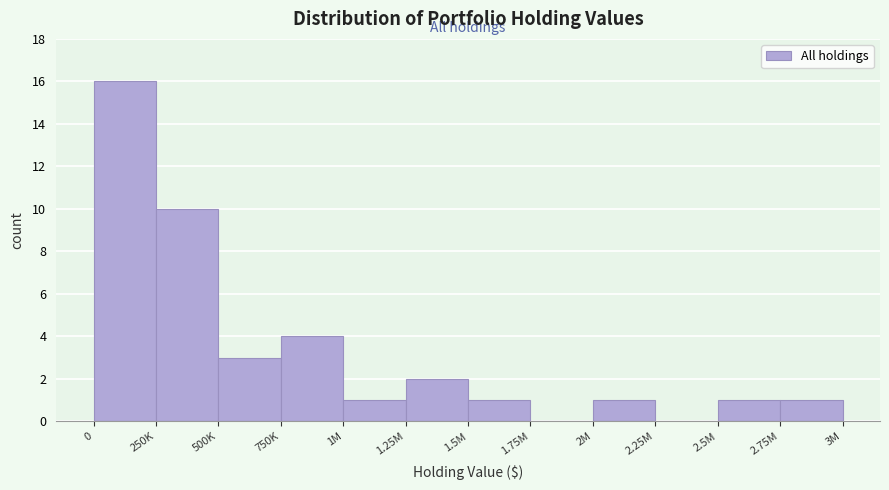

Reading left to right, what are all the values shown in this chart?

0=16	250K=10	500K=3	750K=4	1M=1	1.25M=2	1.5M=1	1.75M=0	2M=1	2.25M=0	2.5M=1	2.75M=1